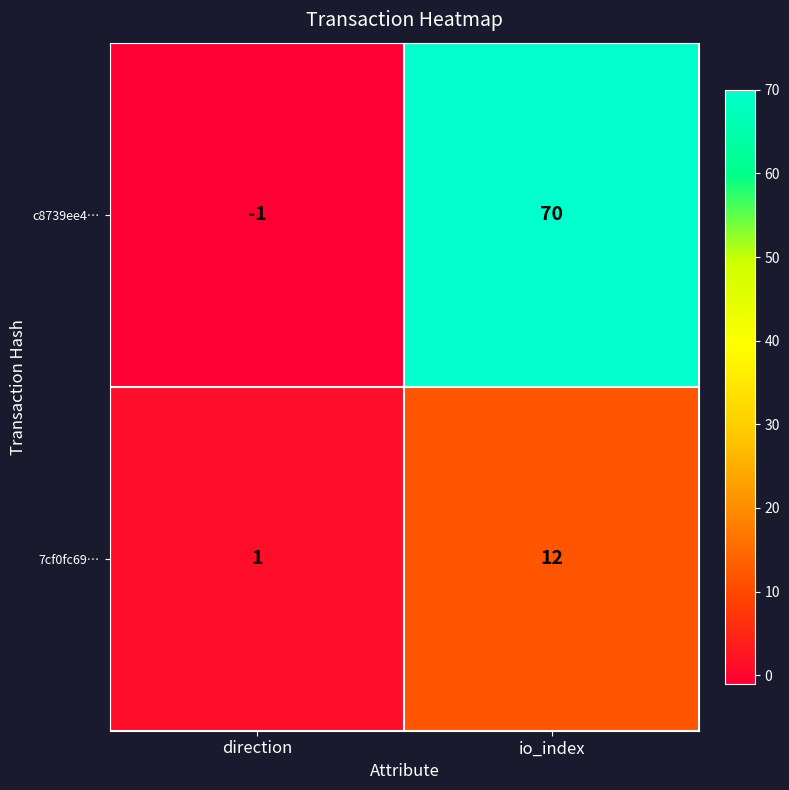

Read the c8739ee4… value at io_index.

70